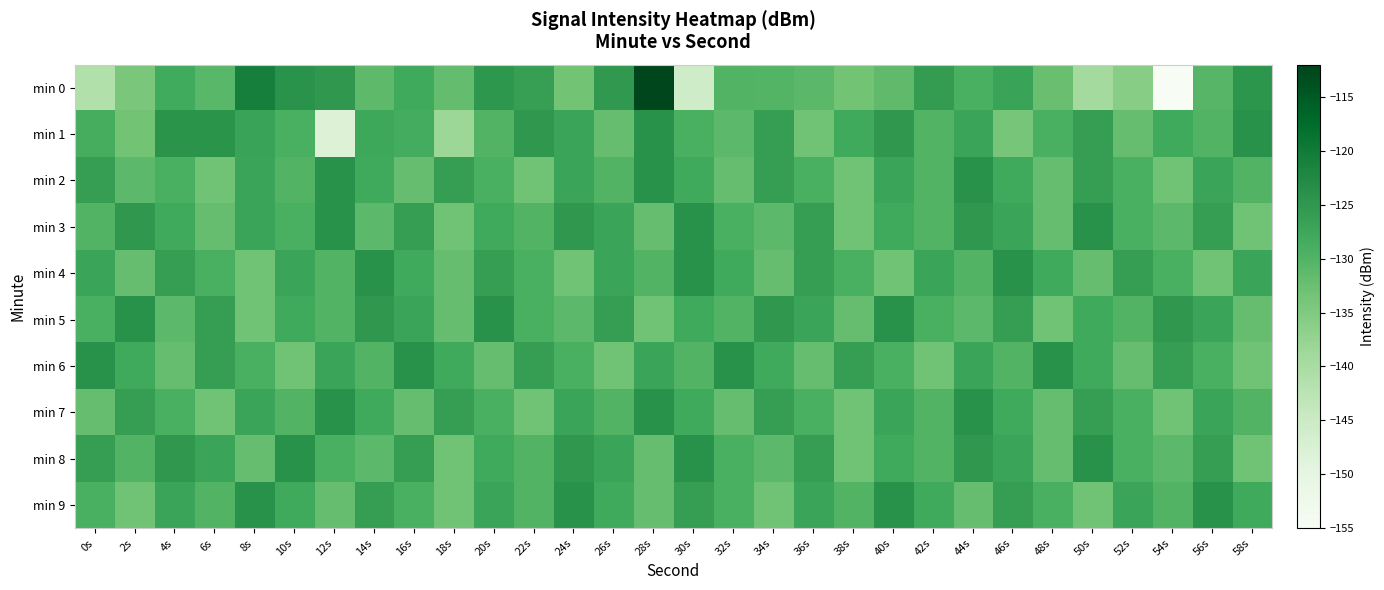

Reading right to left, what are all the values shown in this chart?

min 0: 58s=-124.7	56s=-130.4	54s=-155.3	52s=-136.0	50s=-139.3	48s=-132.5	46s=-126.9	44s=-129.0	42s=-125.7	40s=-131.6	38s=-133.4	36s=-130.9	34s=-130.2	32s=-130.1	30s=-145.7	28s=-112.4	26s=-125.2	24s=-133.5	22s=-126.2	20s=-124.8	18s=-131.9	16s=-128.0	14s=-131.3	12s=-124.9	10s=-124.2	8s=-120.7	6s=-130.8	4s=-128.2	2s=-134.2	0s=-141.3
min 1: 58s=-124.0	56s=-130.0	54s=-128.0	52s=-132.0	50s=-126.0	48s=-129.0	46s=-134.0	44s=-127.0	42s=-130.0	40s=-125.0	38s=-128.0	36s=-133.0	34s=-126.0	32s=-131.0	30s=-129.0	28s=-124.0	26s=-132.0	24s=-127.0	22s=-125.0	20s=-130.0	18s=-138.5	16s=-128.6	14s=-127.6	12s=-148.0	10s=-129.1	8s=-126.8	6s=-124.3	4s=-124.4	2s=-133.5	0s=-128.7
min 2: 58s=-130.0	56s=-127.0	54s=-133.0	52s=-129.0	50s=-126.0	48s=-132.0	46s=-128.0	44s=-124.0	42s=-130.0	40s=-127.0	38s=-133.0	36s=-129.0	34s=-126.0	32s=-132.0	30s=-128.0	28s=-124.0	26s=-130.0	24s=-127.0	22s=-133.0	20s=-129.0	18s=-126.0	16s=-132.0	14s=-128.0	12s=-124.0	10s=-130.0	8s=-127.0	6s=-133.0	4s=-129.0	2s=-131.0	0s=-126.0
min 3: 58s=-133.0	56s=-126.0	54s=-131.0	52s=-129.0	50s=-124.0	48s=-132.0	46s=-127.0	44s=-125.0	42s=-130.0	40s=-128.0	38s=-133.0	36s=-126.0	34s=-131.0	32s=-129.0	30s=-124.0	28s=-132.0	26s=-127.0	24s=-125.0	22s=-130.0	20s=-128.0	18s=-133.0	16s=-126.0	14s=-131.0	12s=-124.0	10s=-129.0	8s=-127.0	6s=-132.0	4s=-128.0	2s=-125.0	0s=-130.0
min 4: 58s=-127.0	56s=-133.0	54s=-129.0	52s=-126.0	50s=-132.0	48s=-128.0	46s=-124.0	44s=-130.0	42s=-127.0	40s=-133.0	38s=-129.0	36s=-126.0	34s=-132.0	32s=-128.0	30s=-124.0	28s=-130.0	26s=-127.0	24s=-133.0	22s=-129.0	20s=-126.0	18s=-132.0	16s=-128.0	14s=-124.0	12s=-130.0	10s=-127.0	8s=-133.0	6s=-129.0	4s=-126.0	2s=-132.0	0s=-127.0
min 5: 58s=-132.0	56s=-127.0	54s=-125.0	52s=-130.0	50s=-128.0	48s=-133.0	46s=-126.0	44s=-131.0	42s=-129.0	40s=-124.0	38s=-132.0	36s=-127.0	34s=-125.0	32s=-130.0	30s=-128.0	28s=-133.0	26s=-126.0	24s=-131.0	22s=-129.0	20s=-124.0	18s=-132.0	16s=-127.0	14s=-125.0	12s=-130.0	10s=-128.0	8s=-133.0	6s=-126.0	4s=-131.0	2s=-124.0	0s=-129.0
min 6: 58s=-133.0	56s=-129.0	54s=-126.0	52s=-132.0	50s=-128.0	48s=-124.0	46s=-130.0	44s=-127.0	42s=-133.0	40s=-129.0	38s=-126.0	36s=-132.0	34s=-128.0	32s=-124.0	30s=-130.0	28s=-127.0	26s=-133.0	24s=-129.0	22s=-126.0	20s=-132.0	18s=-128.0	16s=-124.0	14s=-130.0	12s=-127.0	10s=-133.0	8s=-129.0	6s=-126.0	4s=-132.0	2s=-128.0	0s=-124.0
min 7: 58s=-130.0	56s=-127.0	54s=-133.0	52s=-129.0	50s=-126.0	48s=-132.0	46s=-128.0	44s=-124.0	42s=-130.0	40s=-127.0	38s=-133.0	36s=-129.0	34s=-126.0	32s=-132.0	30s=-128.0	28s=-124.0	26s=-130.0	24s=-127.0	22s=-133.0	20s=-129.0	18s=-126.0	16s=-132.0	14s=-128.0	12s=-124.0	10s=-130.0	8s=-127.0	6s=-133.0	4s=-129.0	2s=-126.0	0s=-132.0
min 8: 58s=-133.0	56s=-126.0	54s=-131.0	52s=-129.0	50s=-124.0	48s=-132.0	46s=-127.0	44s=-125.0	42s=-130.0	40s=-128.0	38s=-133.0	36s=-126.0	34s=-131.0	32s=-129.0	30s=-124.0	28s=-132.0	26s=-127.0	24s=-125.0	22s=-130.0	20s=-128.0	18s=-133.0	16s=-126.0	14s=-131.0	12s=-129.0	10s=-124.0	8s=-132.0	6s=-127.0	4s=-125.0	2s=-130.0	0s=-126.0
min 9: 58s=-128.0	56s=-124.0	54s=-130.0	52s=-127.0	50s=-133.0	48s=-129.0	46s=-126.0	44s=-132.0	42s=-128.0	40s=-124.0	38s=-130.0	36s=-127.0	34s=-133.0	32s=-129.0	30s=-126.0	28s=-132.0	26s=-128.0	24s=-124.0	22s=-130.0	20s=-127.0	18s=-133.0	16s=-129.0	14s=-126.0	12s=-132.0	10s=-128.0	8s=-124.0	6s=-130.0	4s=-127.0	2s=-133.0	0s=-129.0